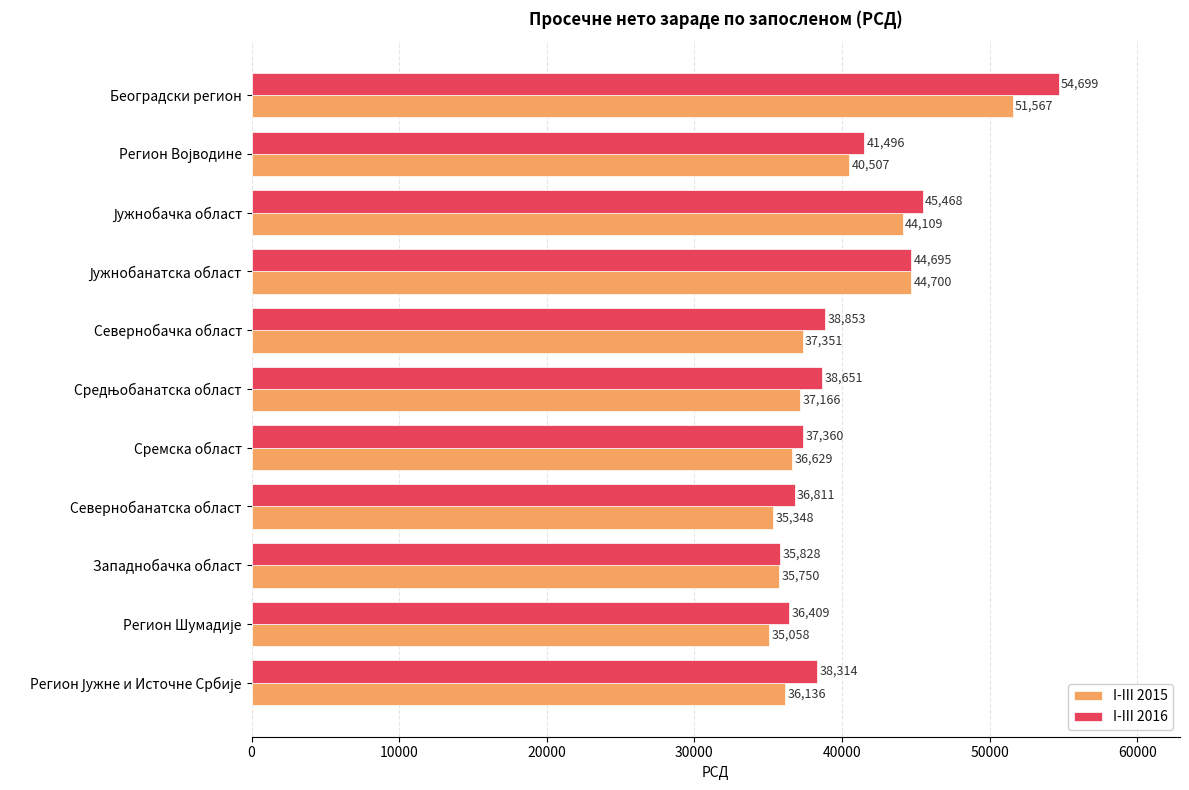

Read the I-III 2015 value at Севернобанатска област, to the nearest 10.

35350